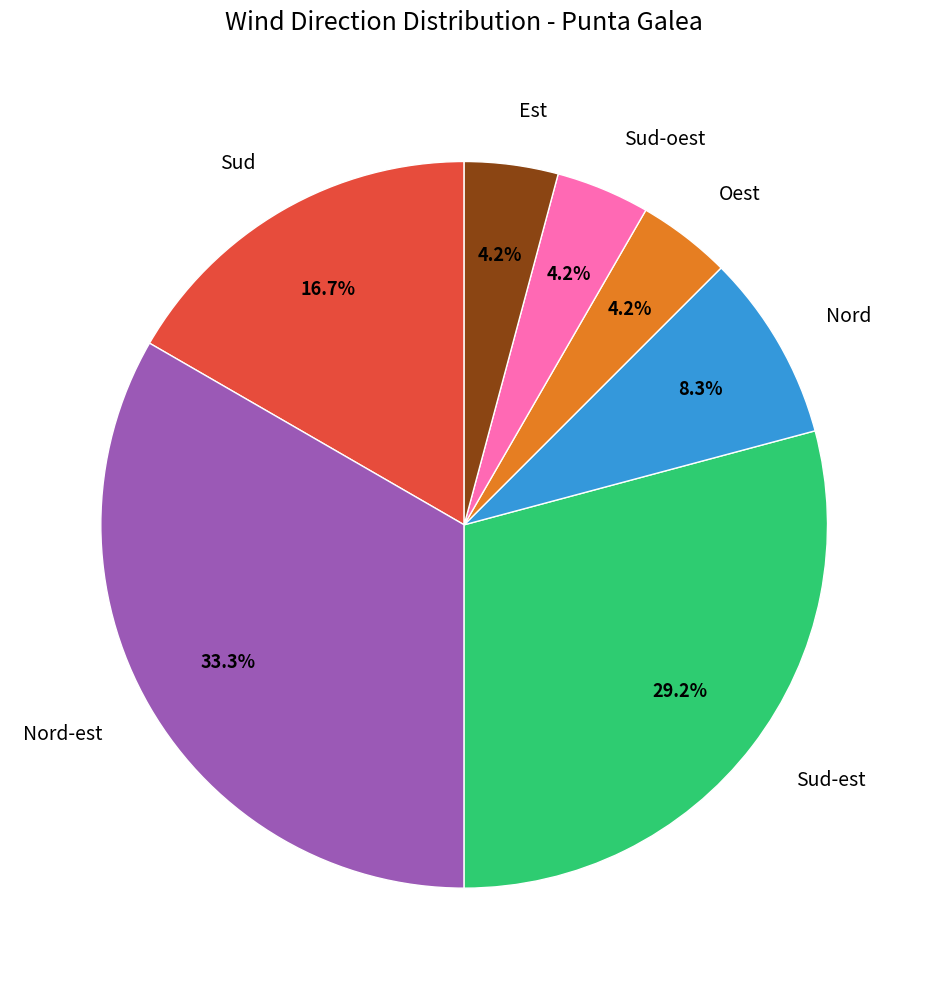

How much of the chart is everything except Sud?

83.3%